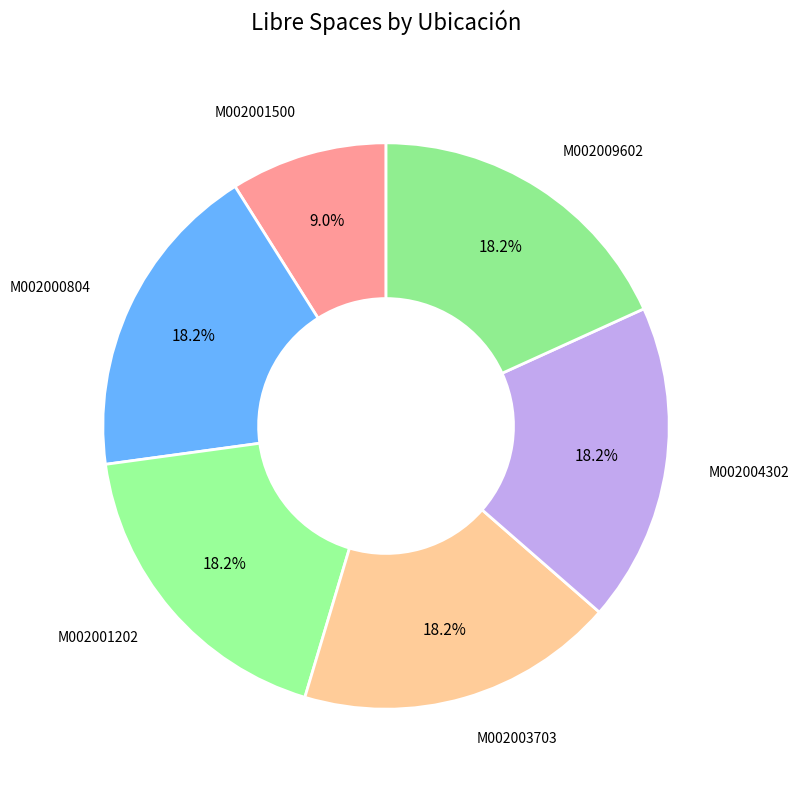

What percentage do M002001500 and M002004302 together represent?

27.2%